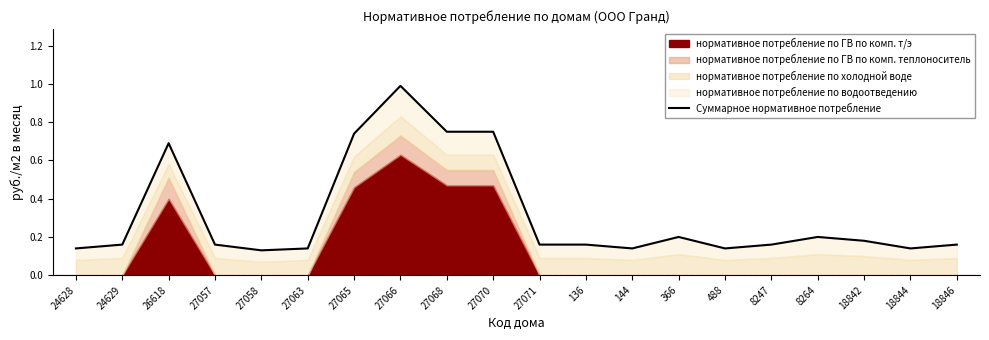

True or false: there are more than 2 points higher than both neighbors.

True